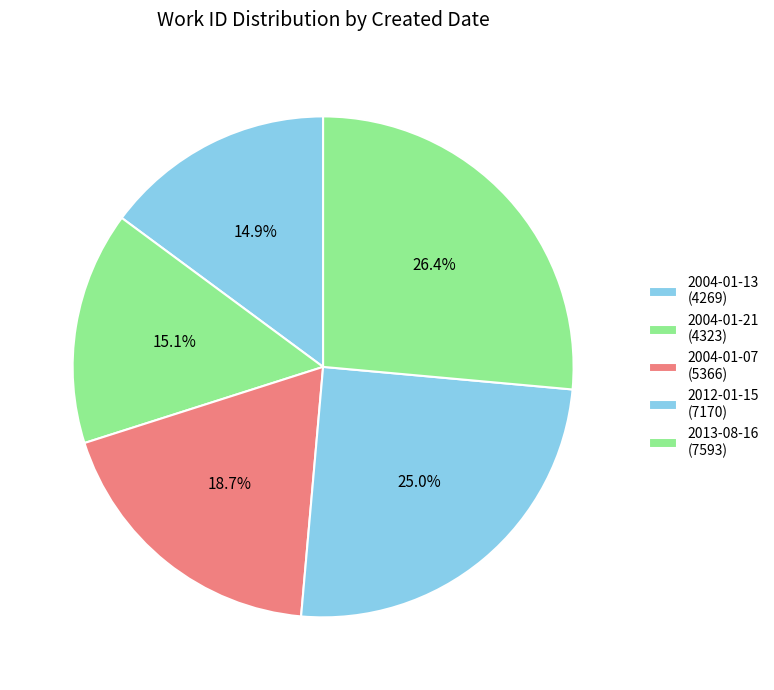

How many segments does this pie chart have?

5